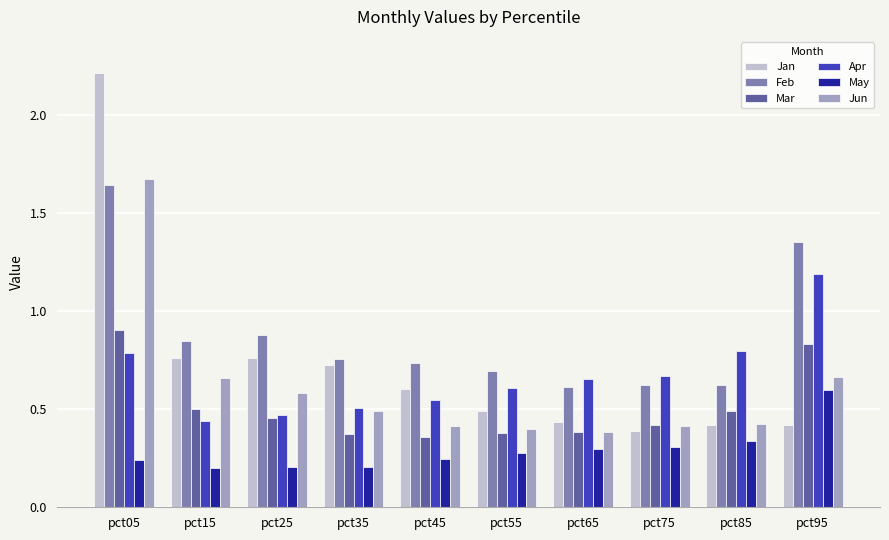

How many bars are there in total?

60